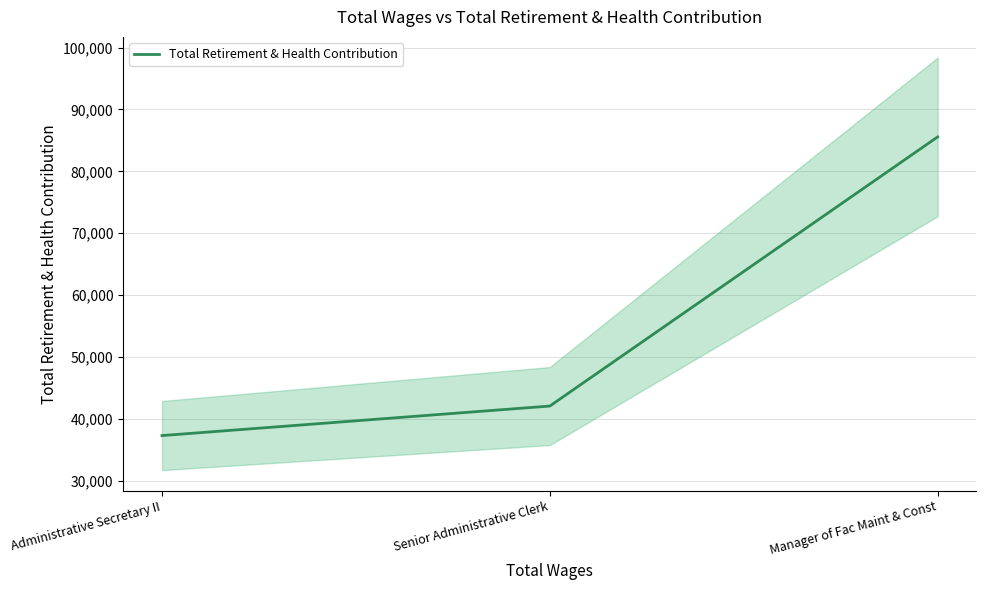

Reading left to right, transcribe all the data shown in this chart.

37269	42043	85568